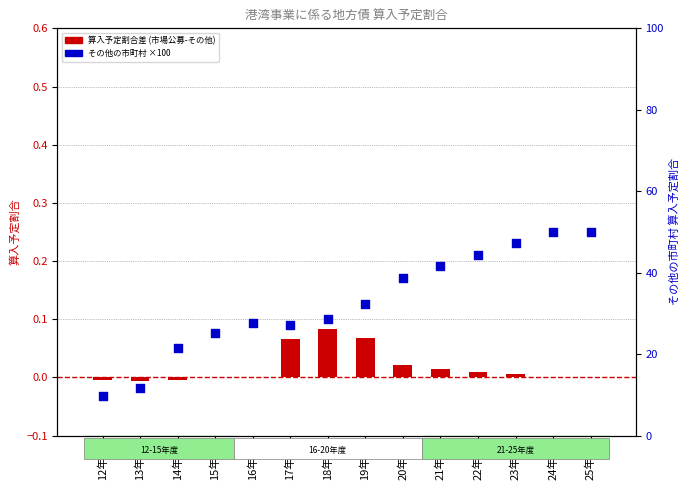

What is the total value across all series at 19年度?

32.5